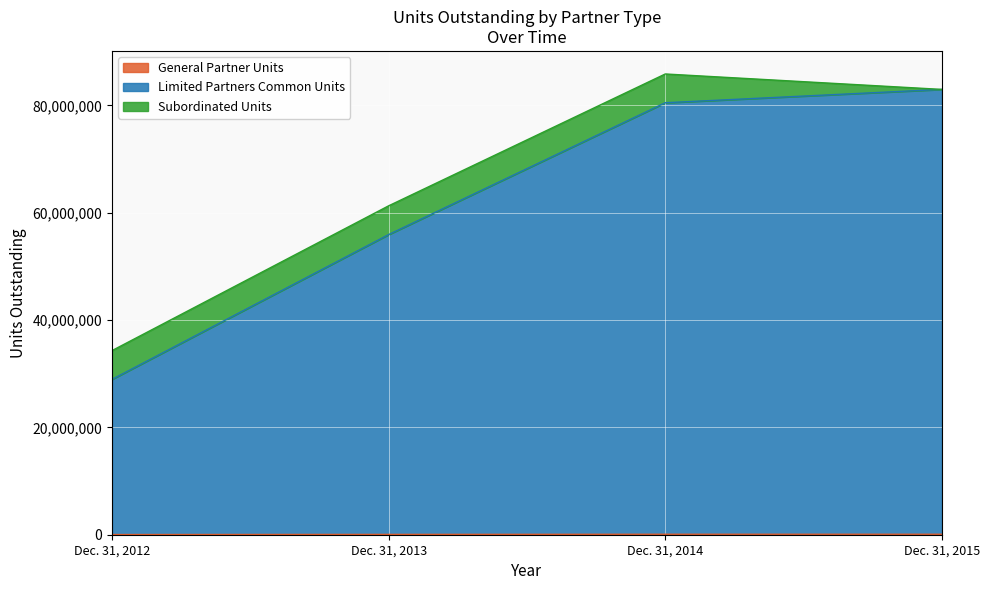

What is the average value of the Limited Partners Common Units series?

62099334